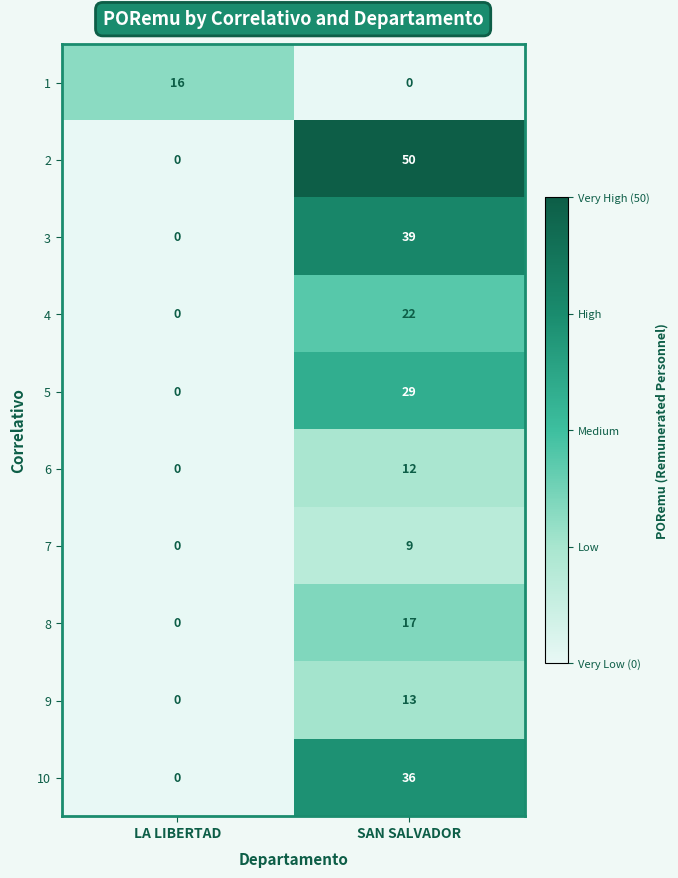

Reading right to left, transcribe all the data shown in this chart.

1: SAN SALVADOR=0	LA LIBERTAD=16
2: SAN SALVADOR=50	LA LIBERTAD=0
3: SAN SALVADOR=39	LA LIBERTAD=0
4: SAN SALVADOR=22	LA LIBERTAD=0
5: SAN SALVADOR=29	LA LIBERTAD=0
6: SAN SALVADOR=12	LA LIBERTAD=0
7: SAN SALVADOR=9	LA LIBERTAD=0
8: SAN SALVADOR=17	LA LIBERTAD=0
9: SAN SALVADOR=13	LA LIBERTAD=0
10: SAN SALVADOR=36	LA LIBERTAD=0